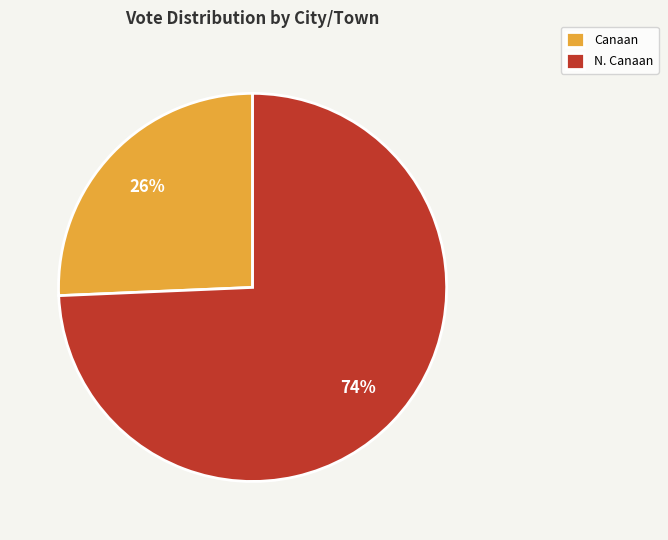

Which slice represents more than half of the pie?

N. Canaan